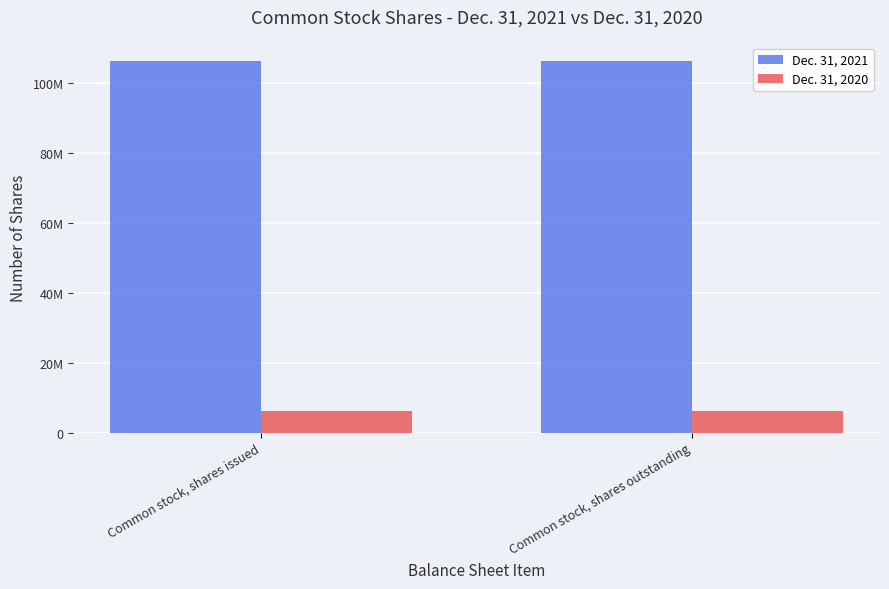

Between Common stock, shares outstanding and Common stock, shares issued, which is larger?

Common stock, shares outstanding